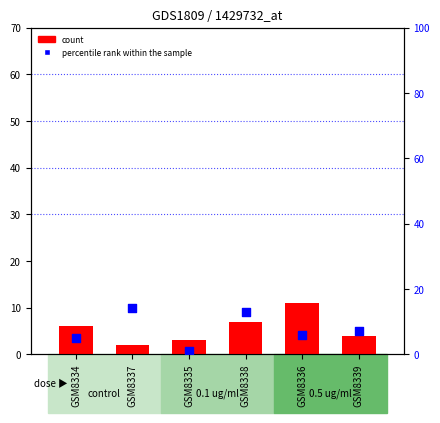

What are all the series names shown in the legend?

count, percentile rank within the sample